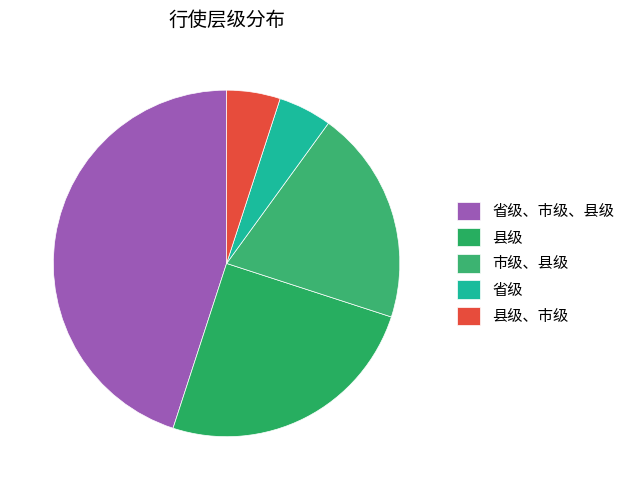

What percentage is the 县级、市级 slice, to the nearest percent?

5%